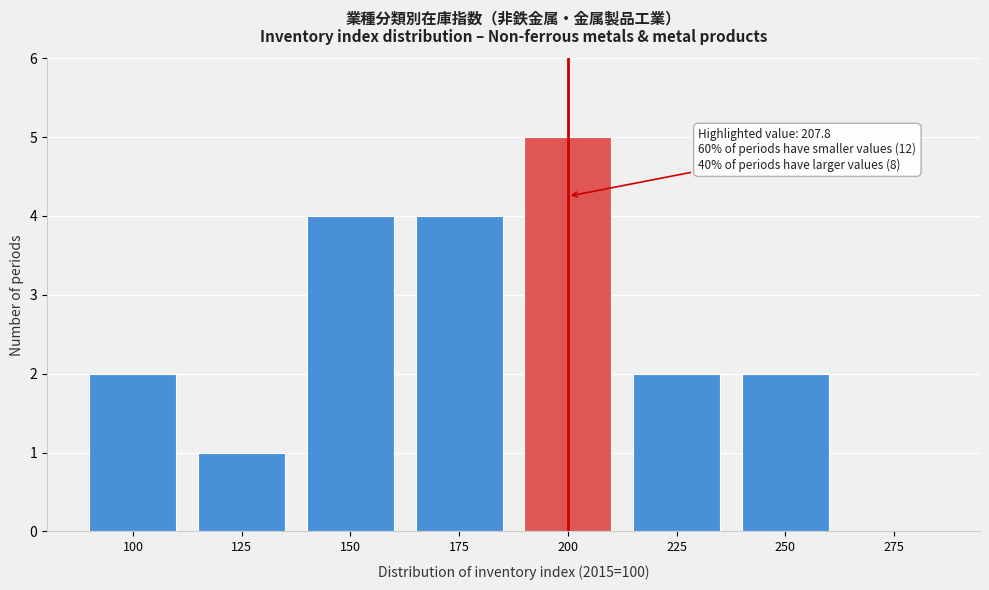

Reading left to right, transcribe all the data shown in this chart.

100=2	125=1	150=4	175=4	200=5	225=2	250=2	275=0